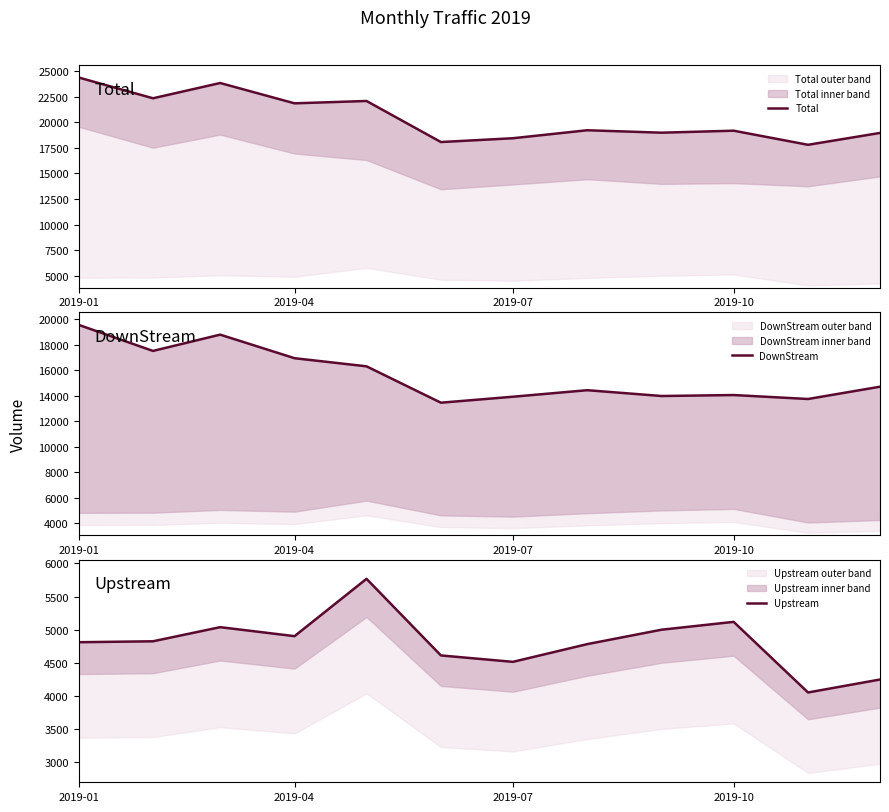

The value of DownStream at 8 is 19775.4. True or false?

False